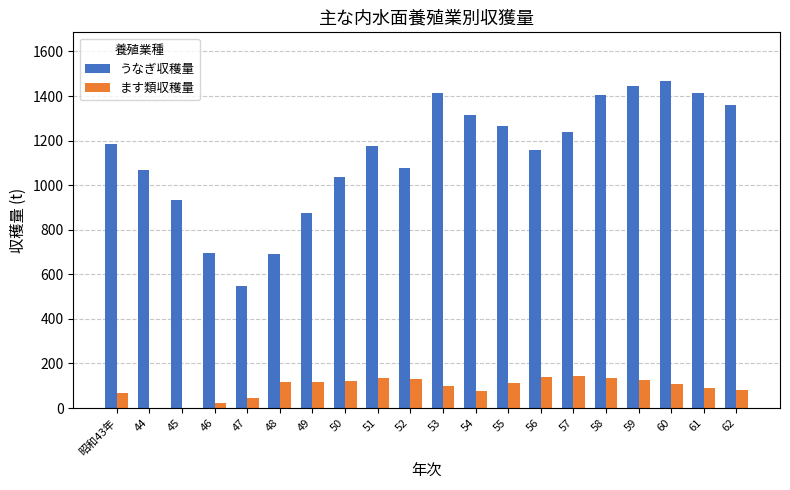

Is the value of うなぎ収穫量 at 56 greater than the value of ます類収穫量 at 55?

Yes